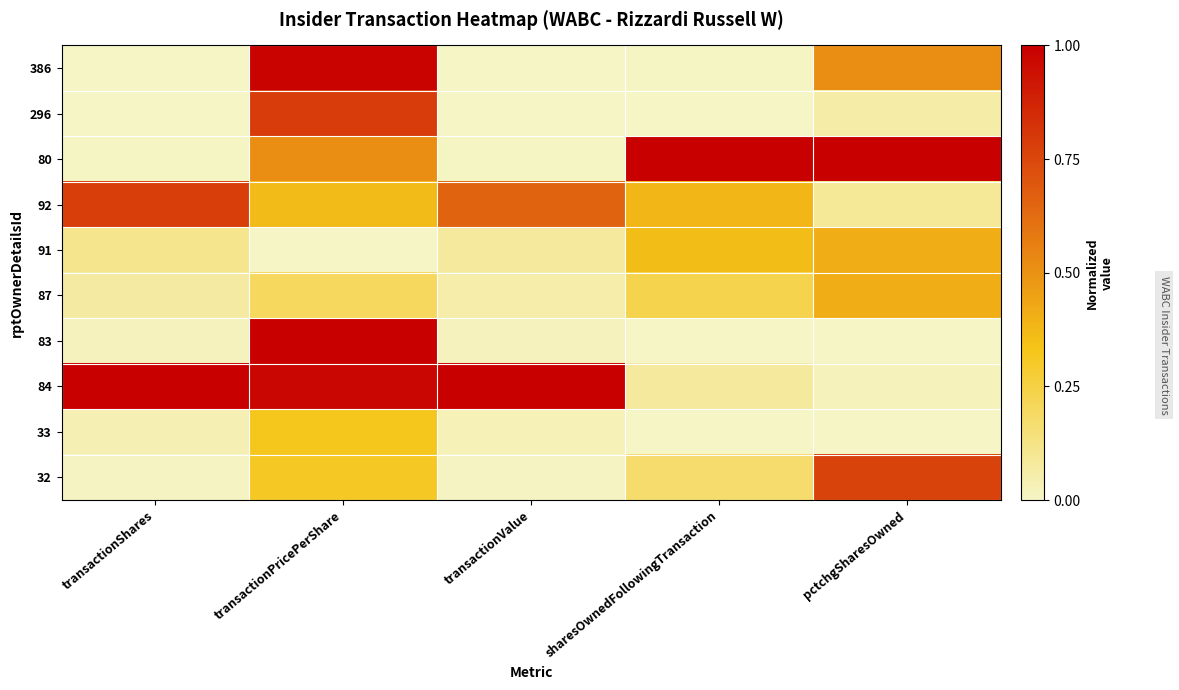

Reading left to right, list all the values displayed in this chart.

386: transactionShares=0.0	transactionPricePerShare=1.0	transactionValue=0.0	sharesOwnedFollowingTransaction=0.0	pctchgSharesOwned=0.5
296: transactionShares=0.0	transactionPricePerShare=0.8	transactionValue=0.0	sharesOwnedFollowingTransaction=0.0	pctchgSharesOwned=0.1
80: transactionShares=0.0	transactionPricePerShare=0.5	transactionValue=0.0	sharesOwnedFollowingTransaction=1.0	pctchgSharesOwned=1.0
92: transactionShares=0.8	transactionPricePerShare=0.4	transactionValue=0.7	sharesOwnedFollowingTransaction=0.4	pctchgSharesOwned=0.1
91: transactionShares=0.1	transactionPricePerShare=0.0	transactionValue=0.1	sharesOwnedFollowingTransaction=0.4	pctchgSharesOwned=0.4
87: transactionShares=0.1	transactionPricePerShare=0.2	transactionValue=0.1	sharesOwnedFollowingTransaction=0.2	pctchgSharesOwned=0.4
83: transactionShares=0.0	transactionPricePerShare=1.0	transactionValue=0.0	sharesOwnedFollowingTransaction=0.0	pctchgSharesOwned=0.0
84: transactionShares=1.0	transactionPricePerShare=1.0	transactionValue=1.0	sharesOwnedFollowingTransaction=0.1	pctchgSharesOwned=0.0
33: transactionShares=0.0	transactionPricePerShare=0.3	transactionValue=0.0	sharesOwnedFollowingTransaction=0.0	pctchgSharesOwned=0.0
32: transactionShares=0.0	transactionPricePerShare=0.3	transactionValue=0.0	sharesOwnedFollowingTransaction=0.2	pctchgSharesOwned=0.8